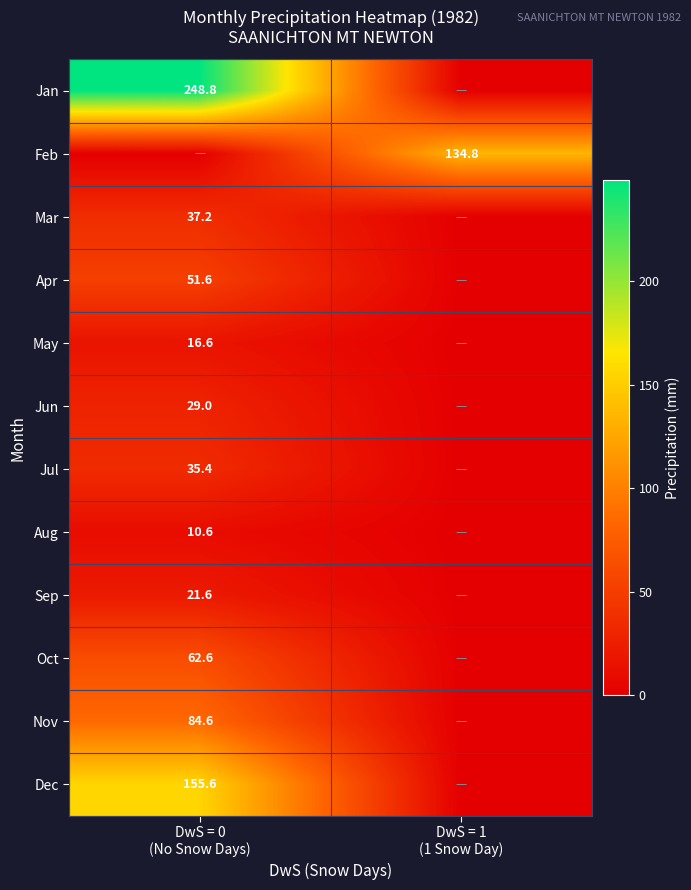

Between DwS = 0 (No Snow Days) and DwS = 1 (1 Snow Day), which series saw the biggest shift?

Jan